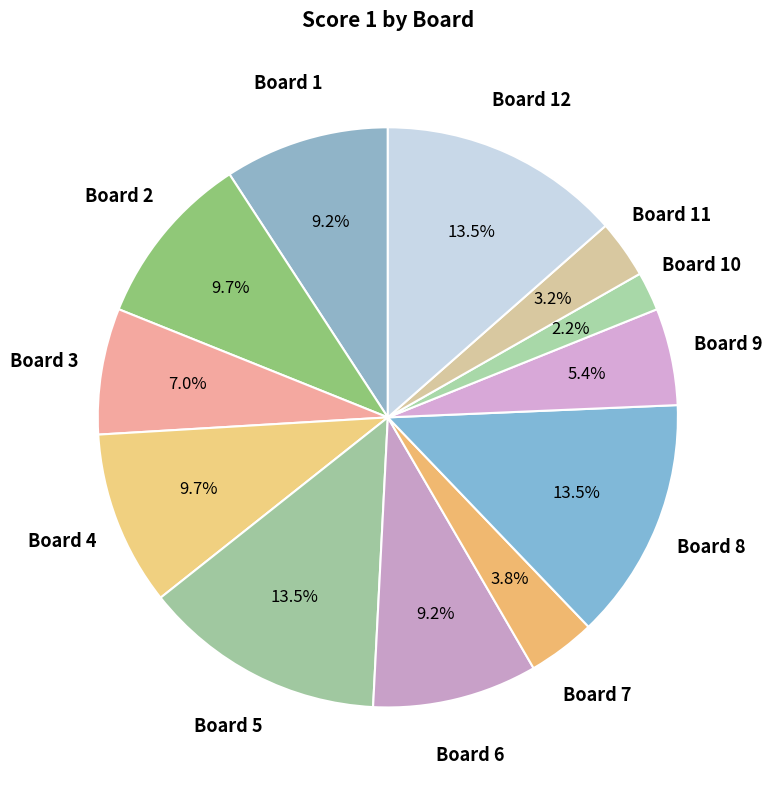

Rank the categories by value from lowest to highest.

Board 10, Board 11, Board 7, Board 9, Board 3, Board 1, Board 6, Board 2, Board 4, Board 5, Board 8, Board 12